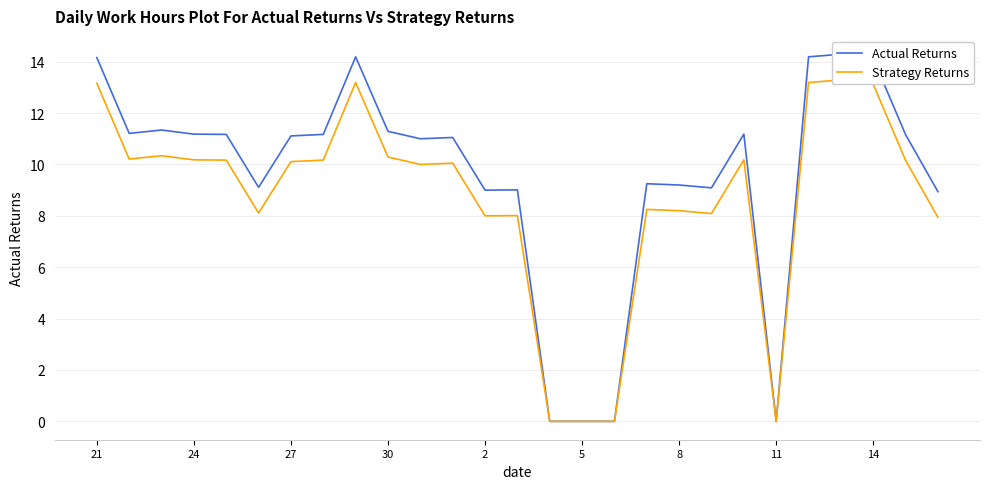

List the series in order of their peak value, highest first.

Actual Returns, Strategy Returns